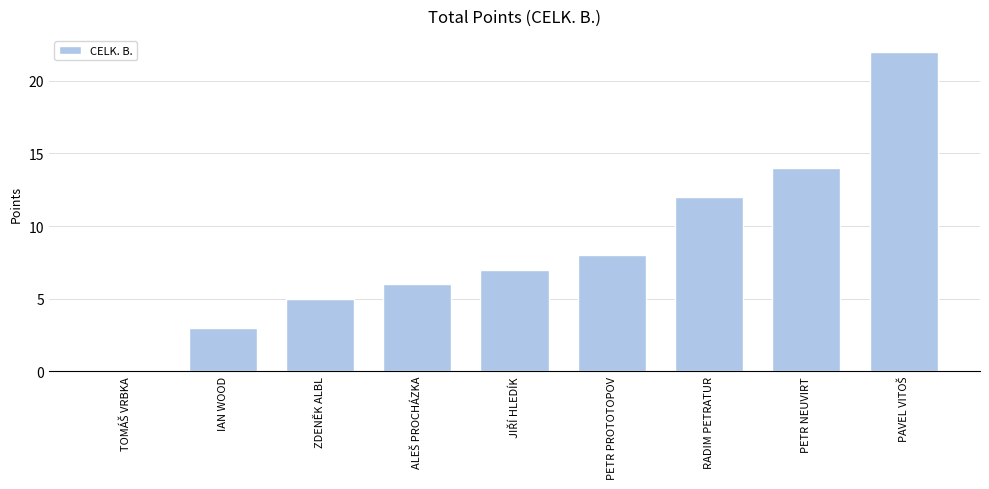

What is the change in value from ZDENĚK ALBL to PETR PROTOTOPOV?

+3